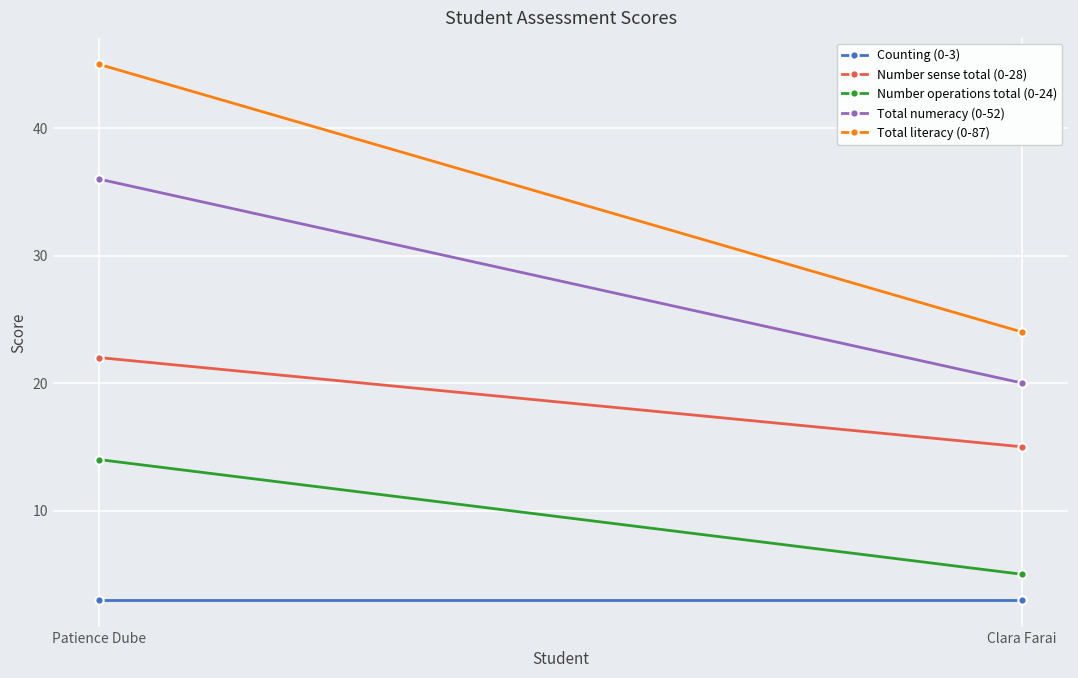

What is the average value of the Total numeracy (0-52) series?

28